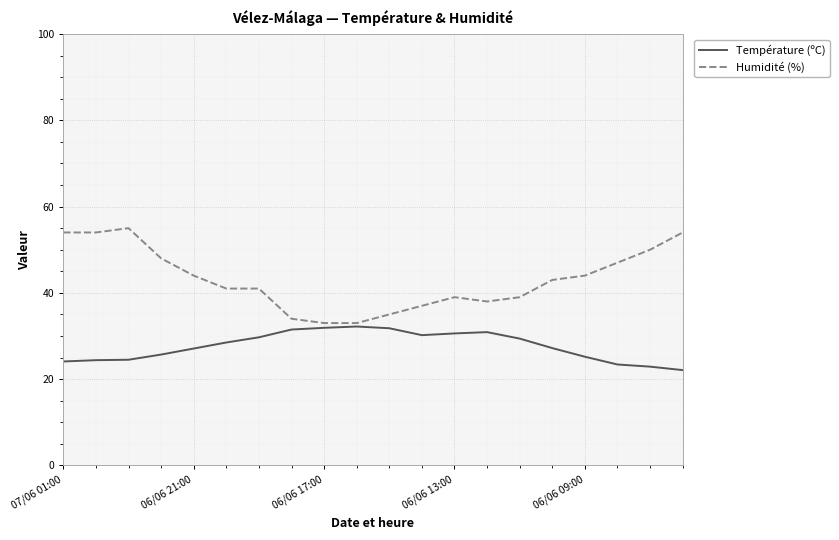

Which series has the largest range (max minus min)?

Humidité (%)